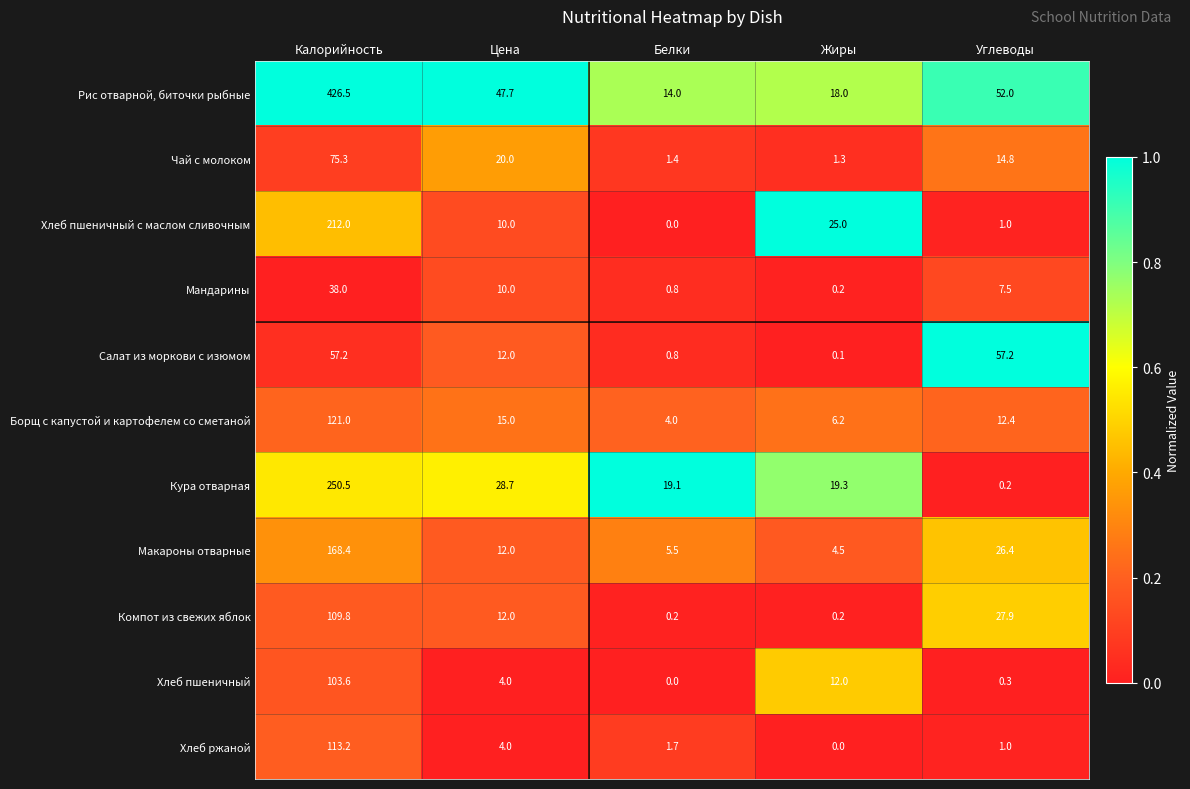

What is the total value across all series at Жиры?

86.8